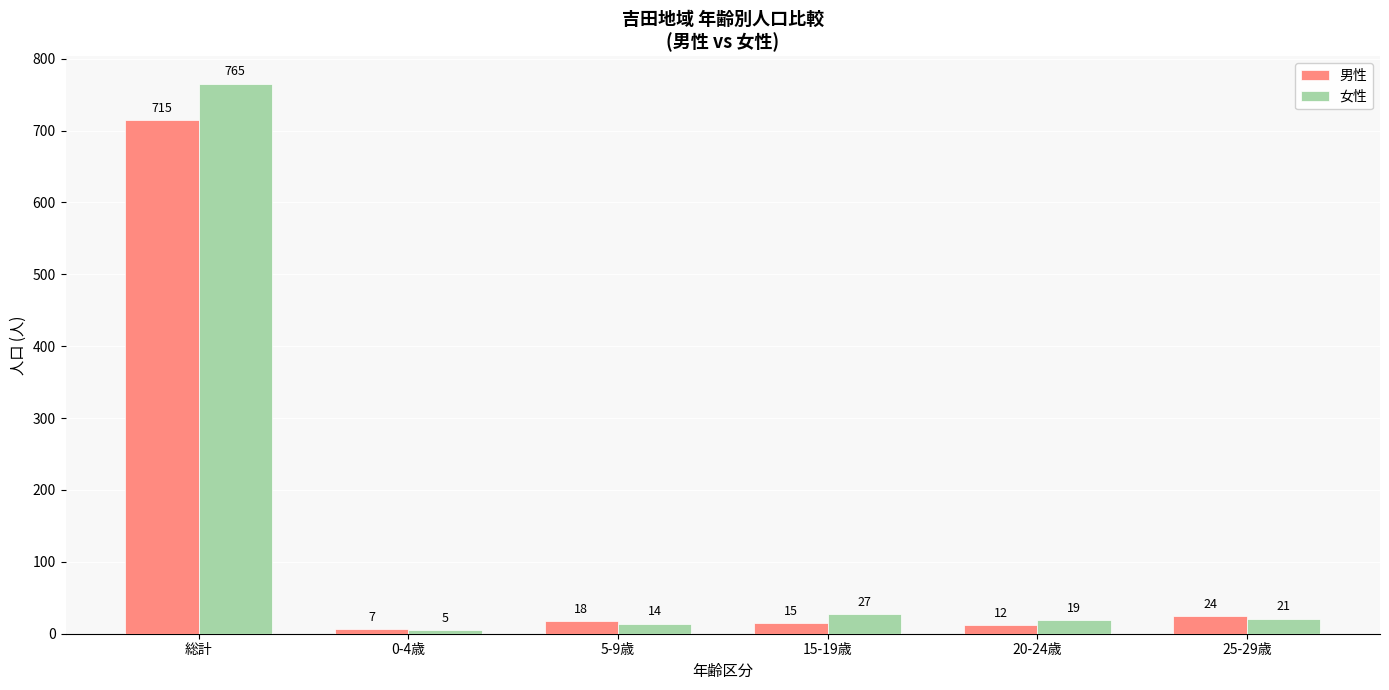

Reading right to left, extract all data points from this chart.

男性: 25-29歳=24	20-24歳=12	15-19歳=15	5-9歳=18	0-4歳=7	総計=715
女性: 25-29歳=21	20-24歳=19	15-19歳=27	5-9歳=14	0-4歳=5	総計=765